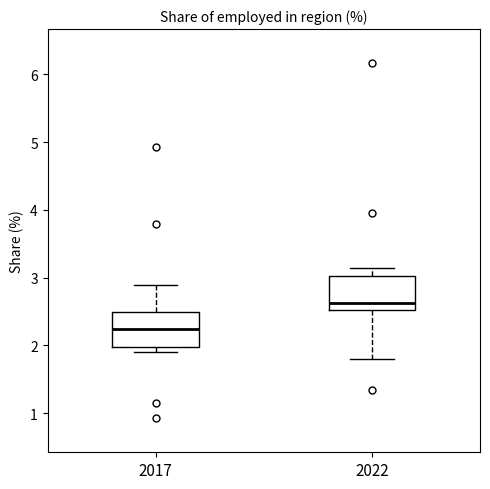

Reading left to right, read every box against the y-axis: the position of its median line, the range the box covers, and the ends of its whiskers. The values are not printed on the chart, so give them approximately, as read against the axis.

2017: median 2.2, box 2.0 to 2.5, whiskers 1.9 to 2.9
2022: median 2.6, box 2.5 to 3.0, whiskers 1.8 to 3.1